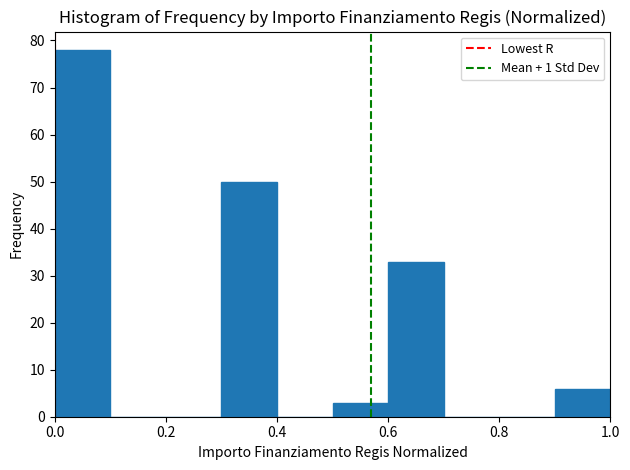

Over which range of the x-axis is the bar tallest?

0.0 to 0.1